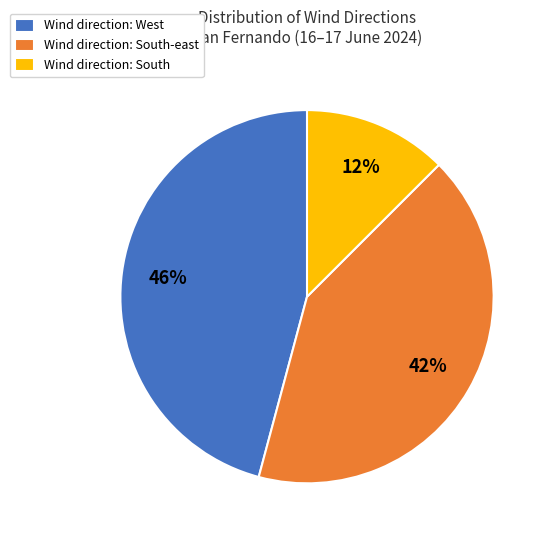

Is there a majority slice in this chart?

No